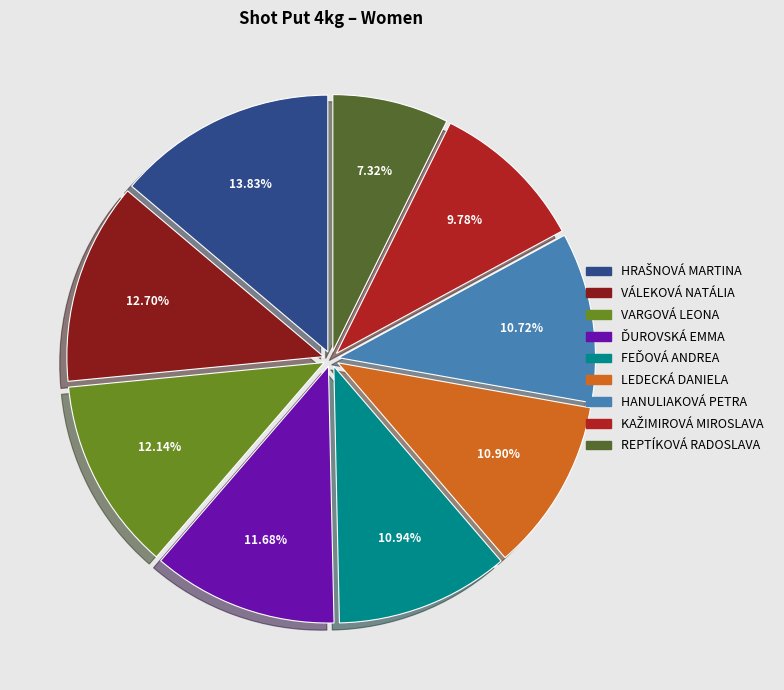

How many segments does this pie chart have?

9